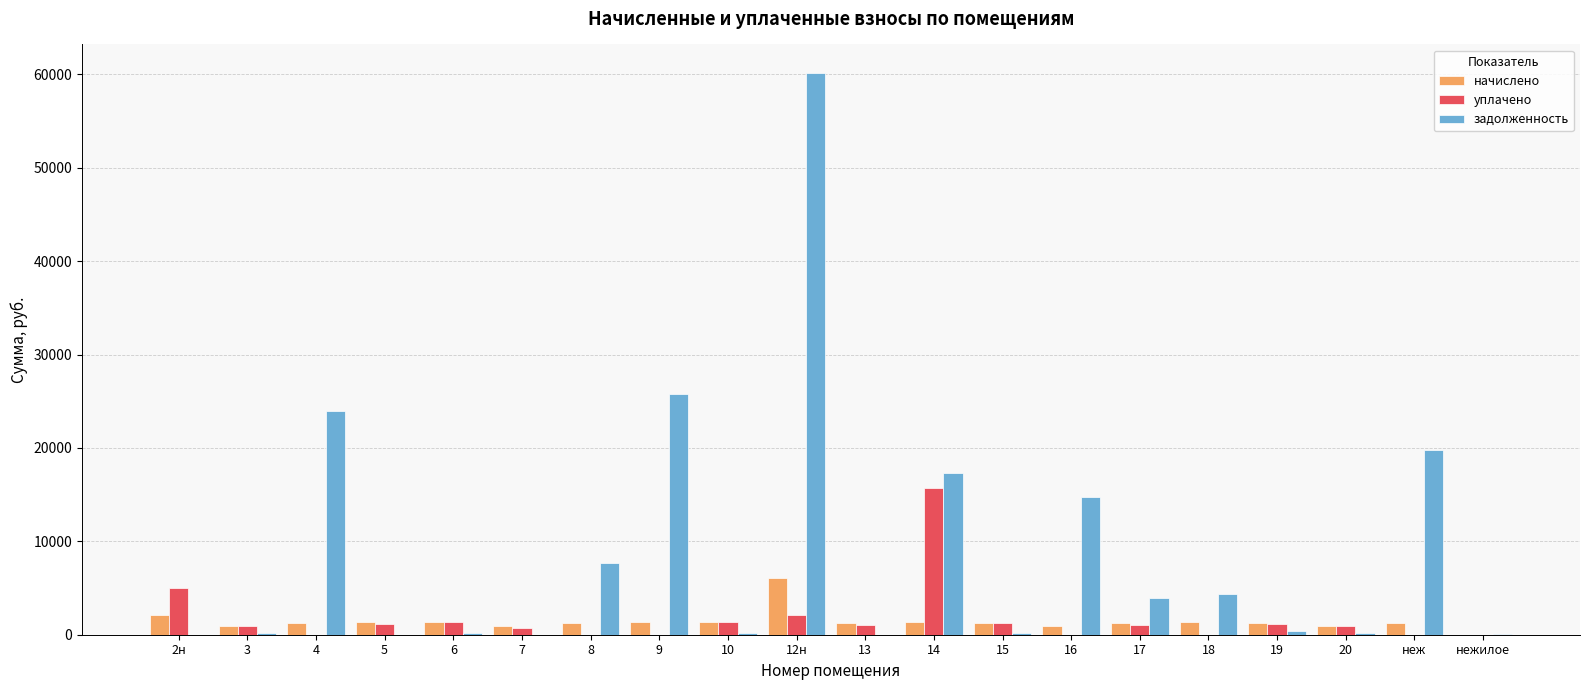

True or false: задолженность has a value of 31380.3 at неж.

False